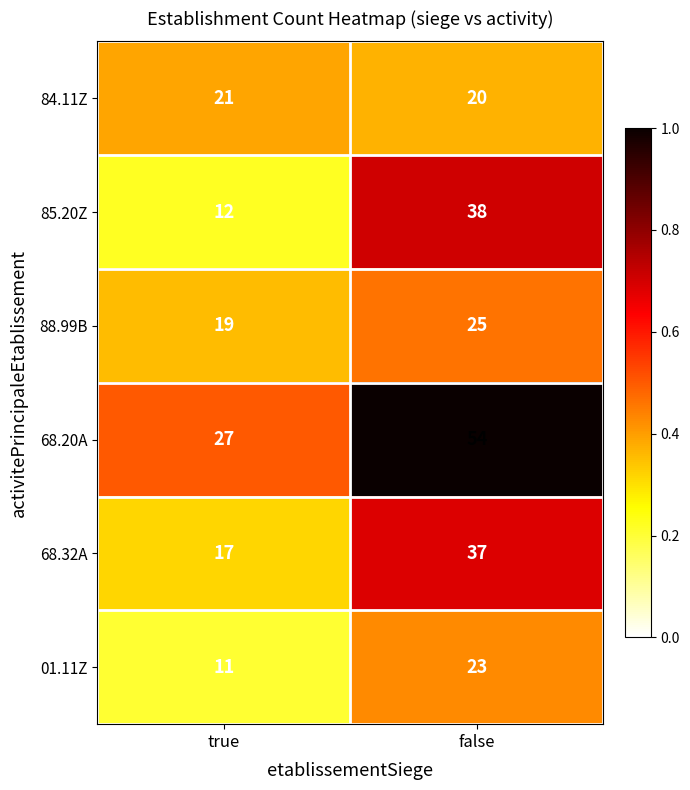

Which series has the widest spread of values?

68.20A